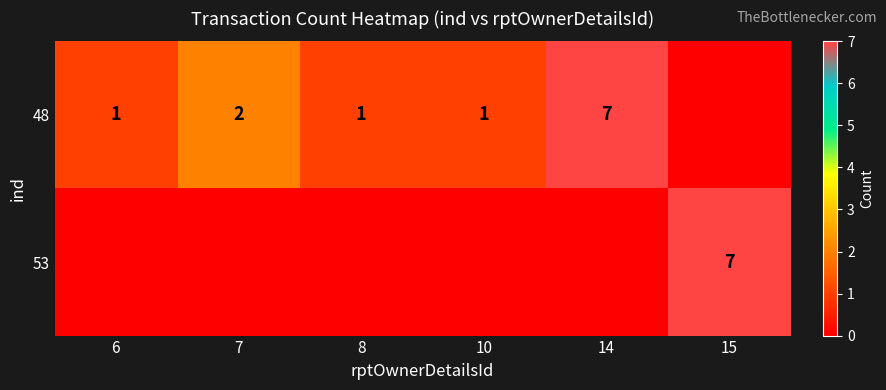

The value of 48 at 7 is 2. True or false?

True